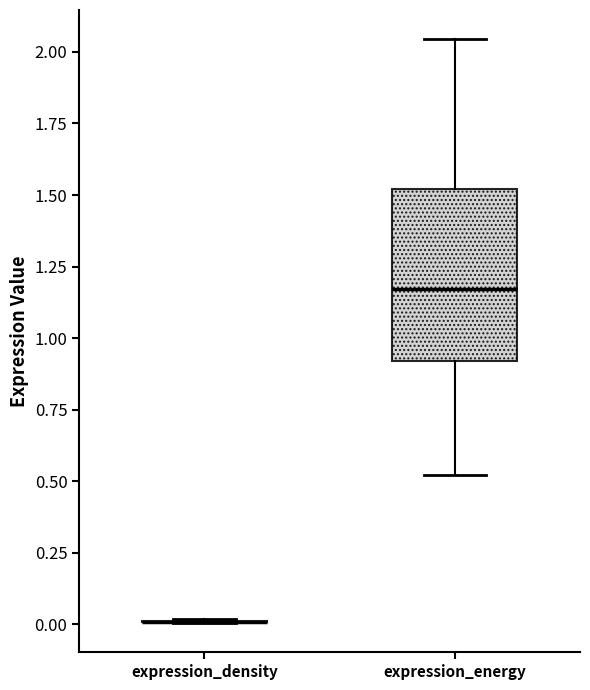

Which box is the tallest, from its lower edge to its upper edge?

expression_energy